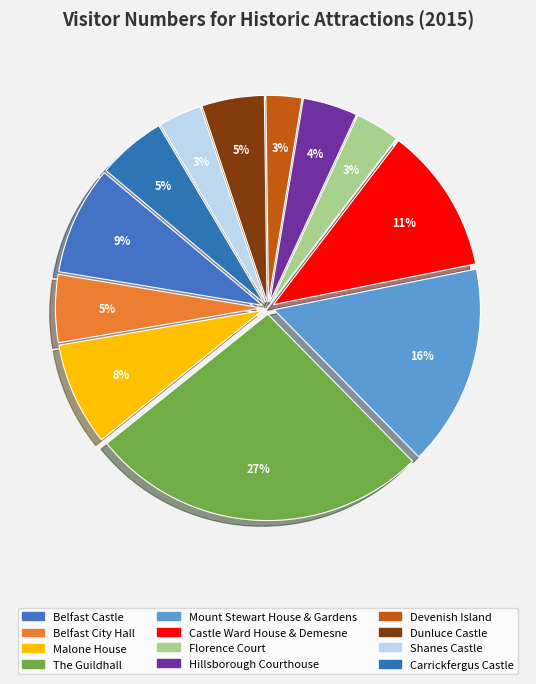

How many segments does this pie chart have?

12